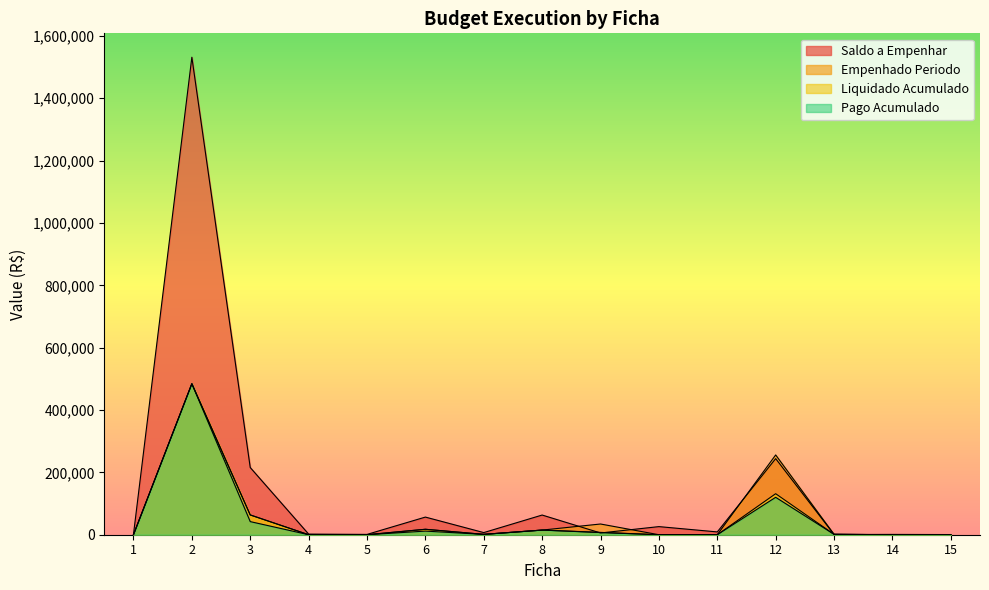

Which series has the largest total across all categories?

Saldo a Empenhar